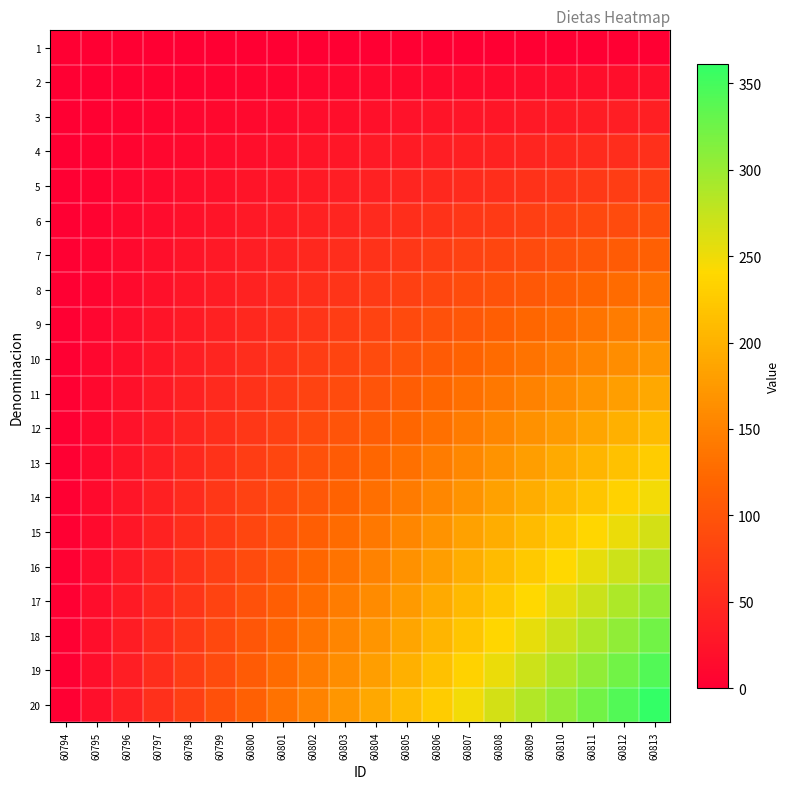

Reading right to left, transcribe all the data shown in this chart.

1: 60813=0	60812=0	60811=0	60810=0	60809=0	60808=0	60807=0	60806=0	60805=0	60804=0	60803=0	60802=0	60801=0	60800=0	60799=0	60798=0	60797=0	60796=0	60795=0	60794=0
2: 60813=19	60812=18	60811=17	60810=16	60809=15	60808=14	60807=13	60806=12	60805=11	60804=10	60803=9	60802=8	60801=7	60800=6	60799=5	60798=4	60797=3	60796=2	60795=1	60794=0
3: 60813=38	60812=36	60811=34	60810=32	60809=30	60808=28	60807=26	60806=24	60805=22	60804=20	60803=18	60802=16	60801=14	60800=12	60799=10	60798=8	60797=6	60796=4	60795=2	60794=0
4: 60813=57	60812=54	60811=51	60810=48	60809=45	60808=42	60807=39	60806=36	60805=33	60804=30	60803=27	60802=24	60801=21	60800=18	60799=15	60798=12	60797=9	60796=6	60795=3	60794=0
5: 60813=76	60812=72	60811=68	60810=64	60809=60	60808=56	60807=52	60806=48	60805=44	60804=40	60803=36	60802=32	60801=28	60800=24	60799=20	60798=16	60797=12	60796=8	60795=4	60794=0
6: 60813=95	60812=90	60811=85	60810=80	60809=75	60808=70	60807=65	60806=60	60805=55	60804=50	60803=45	60802=40	60801=35	60800=30	60799=25	60798=20	60797=15	60796=10	60795=5	60794=0
7: 60813=114	60812=108	60811=102	60810=96	60809=90	60808=84	60807=78	60806=72	60805=66	60804=60	60803=54	60802=48	60801=42	60800=36	60799=30	60798=24	60797=18	60796=12	60795=6	60794=0
8: 60813=133	60812=126	60811=119	60810=112	60809=105	60808=98	60807=91	60806=84	60805=77	60804=70	60803=63	60802=56	60801=49	60800=42	60799=35	60798=28	60797=21	60796=14	60795=7	60794=0
9: 60813=152	60812=144	60811=136	60810=128	60809=120	60808=112	60807=104	60806=96	60805=88	60804=80	60803=72	60802=64	60801=56	60800=48	60799=40	60798=32	60797=24	60796=16	60795=8	60794=0
10: 60813=171	60812=162	60811=153	60810=144	60809=135	60808=126	60807=117	60806=108	60805=99	60804=90	60803=81	60802=72	60801=63	60800=54	60799=45	60798=36	60797=27	60796=18	60795=9	60794=0
11: 60813=190	60812=180	60811=170	60810=160	60809=150	60808=140	60807=130	60806=120	60805=110	60804=100	60803=90	60802=80	60801=70	60800=60	60799=50	60798=40	60797=30	60796=20	60795=10	60794=0
12: 60813=209	60812=198	60811=187	60810=176	60809=165	60808=154	60807=143	60806=132	60805=121	60804=110	60803=99	60802=88	60801=77	60800=66	60799=55	60798=44	60797=33	60796=22	60795=11	60794=0
13: 60813=228	60812=216	60811=204	60810=192	60809=180	60808=168	60807=156	60806=144	60805=132	60804=120	60803=108	60802=96	60801=84	60800=72	60799=60	60798=48	60797=36	60796=24	60795=12	60794=0
14: 60813=247	60812=234	60811=221	60810=208	60809=195	60808=182	60807=169	60806=156	60805=143	60804=130	60803=117	60802=104	60801=91	60800=78	60799=65	60798=52	60797=39	60796=26	60795=13	60794=0
15: 60813=266	60812=252	60811=238	60810=224	60809=210	60808=196	60807=182	60806=168	60805=154	60804=140	60803=126	60802=112	60801=98	60800=84	60799=70	60798=56	60797=42	60796=28	60795=14	60794=0
16: 60813=285	60812=270	60811=255	60810=240	60809=225	60808=210	60807=195	60806=180	60805=165	60804=150	60803=135	60802=120	60801=105	60800=90	60799=75	60798=60	60797=45	60796=30	60795=15	60794=0
17: 60813=304	60812=288	60811=272	60810=256	60809=240	60808=224	60807=208	60806=192	60805=176	60804=160	60803=144	60802=128	60801=112	60800=96	60799=80	60798=64	60797=48	60796=32	60795=16	60794=0
18: 60813=323	60812=306	60811=289	60810=272	60809=255	60808=238	60807=221	60806=204	60805=187	60804=170	60803=153	60802=136	60801=119	60800=102	60799=85	60798=68	60797=51	60796=34	60795=17	60794=0
19: 60813=342	60812=324	60811=306	60810=288	60809=270	60808=252	60807=234	60806=216	60805=198	60804=180	60803=162	60802=144	60801=126	60800=108	60799=90	60798=72	60797=54	60796=36	60795=18	60794=0
20: 60813=361	60812=342	60811=323	60810=304	60809=285	60808=266	60807=247	60806=228	60805=209	60804=190	60803=171	60802=152	60801=133	60800=114	60799=95	60798=76	60797=57	60796=38	60795=19	60794=0